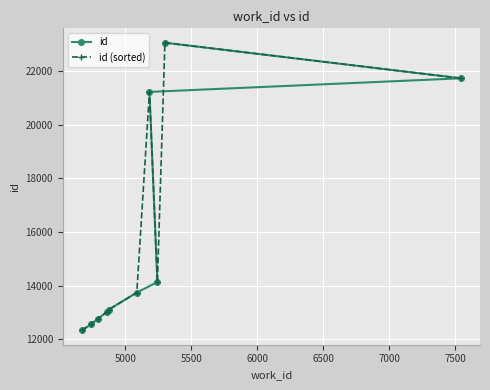

True or false: id has more than 0 interior local peaks.

False